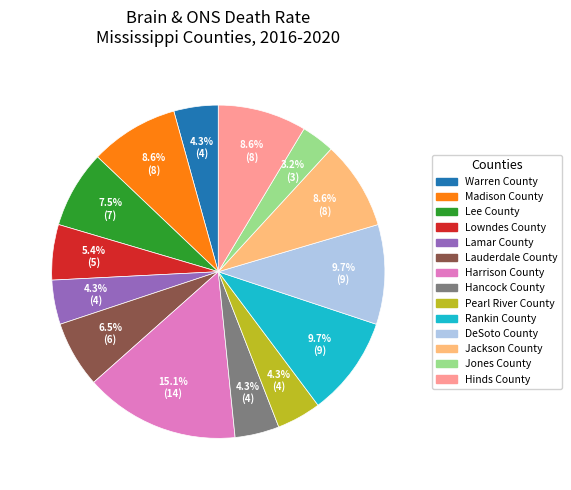

To the nearest percent, what percentage of the pie is Hinds County?

9%